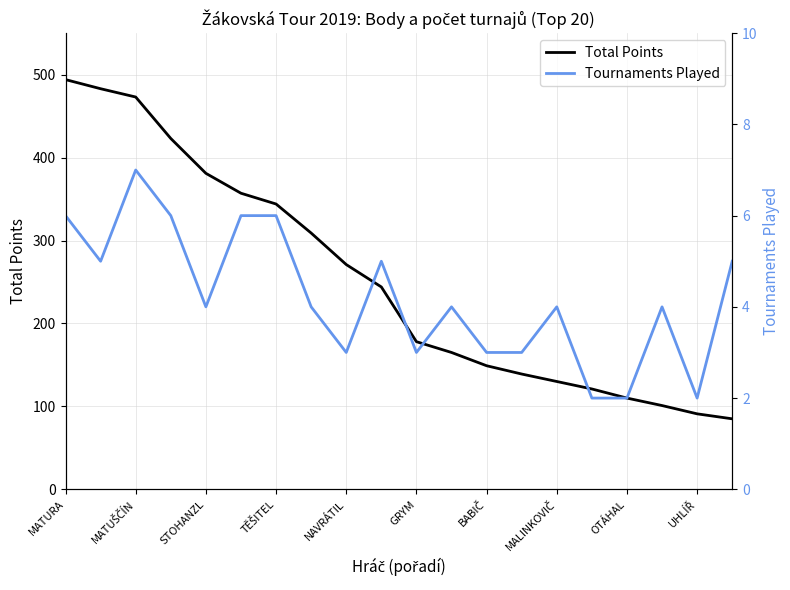

The Total Points series shows 381 at STOHANZL. True or false?

True